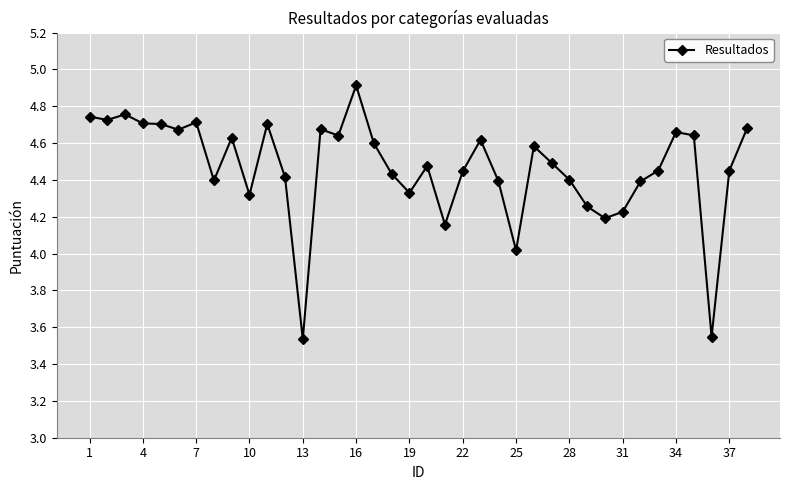

What is the difference between the maximum and minimum values?

1.4